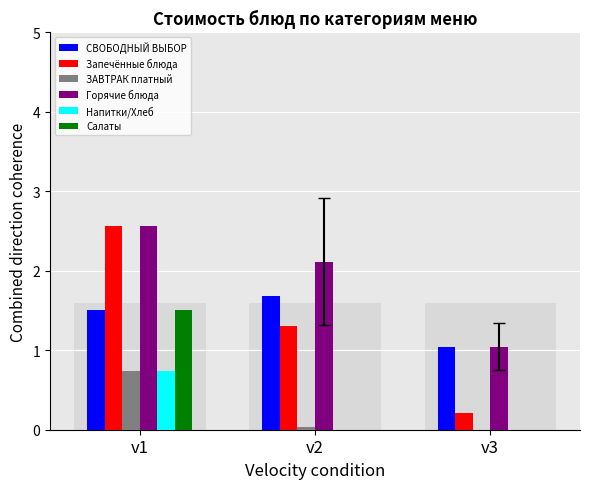

How many bars are there in total?

18